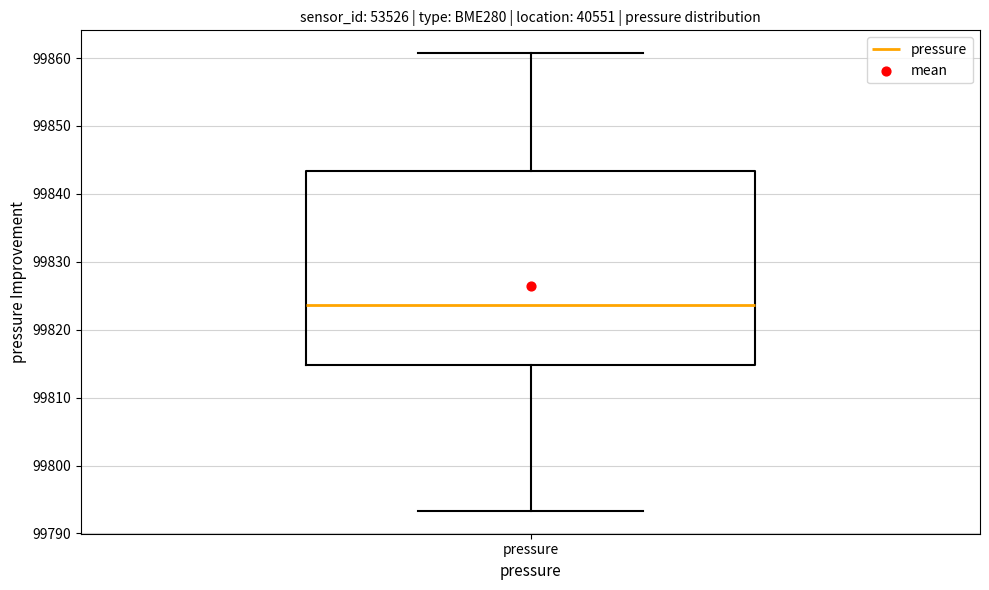

Transcribe this box plot: give where the median line is, the range the box spans, and where the two whiskers end, as read against the y-axis. The values are not printed on the chart, so give them approximately, as read against the axis.

median 99824, box 99815 to 99843, whiskers 99793 to 99861